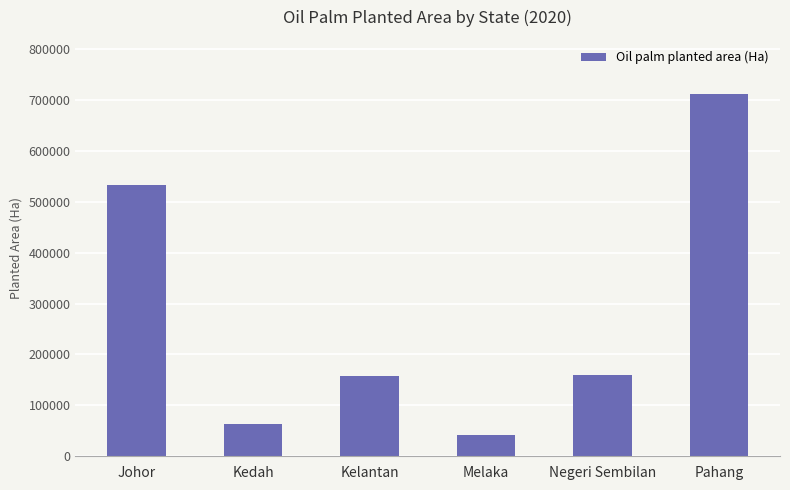

Between Melaka and Pahang, which is larger?

Pahang